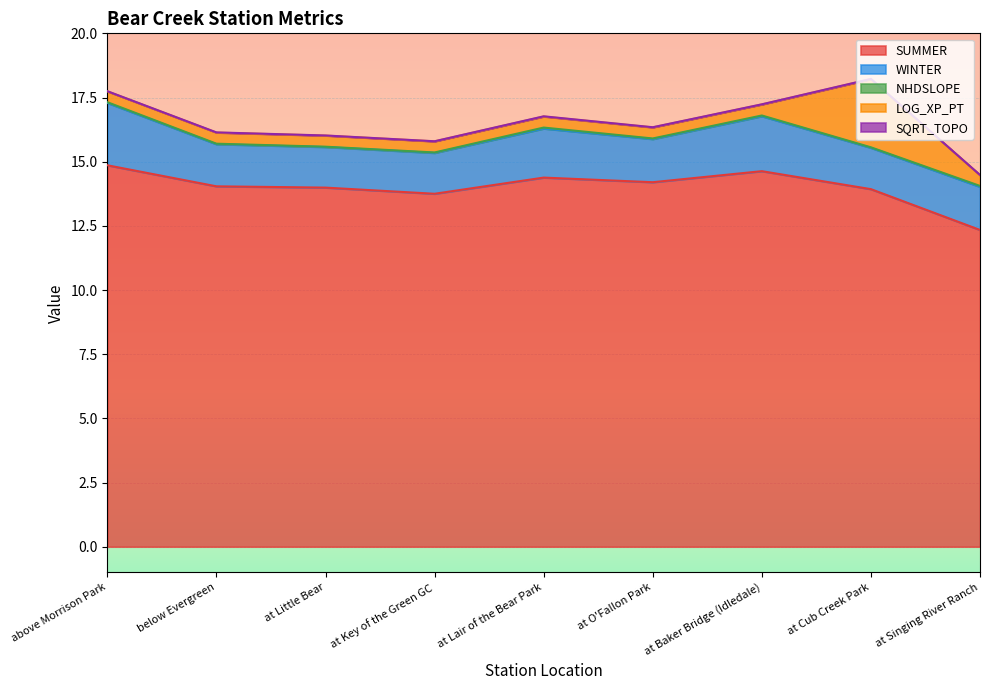

What is the label of the 5th point from the left?

at Lair of the Bear Park